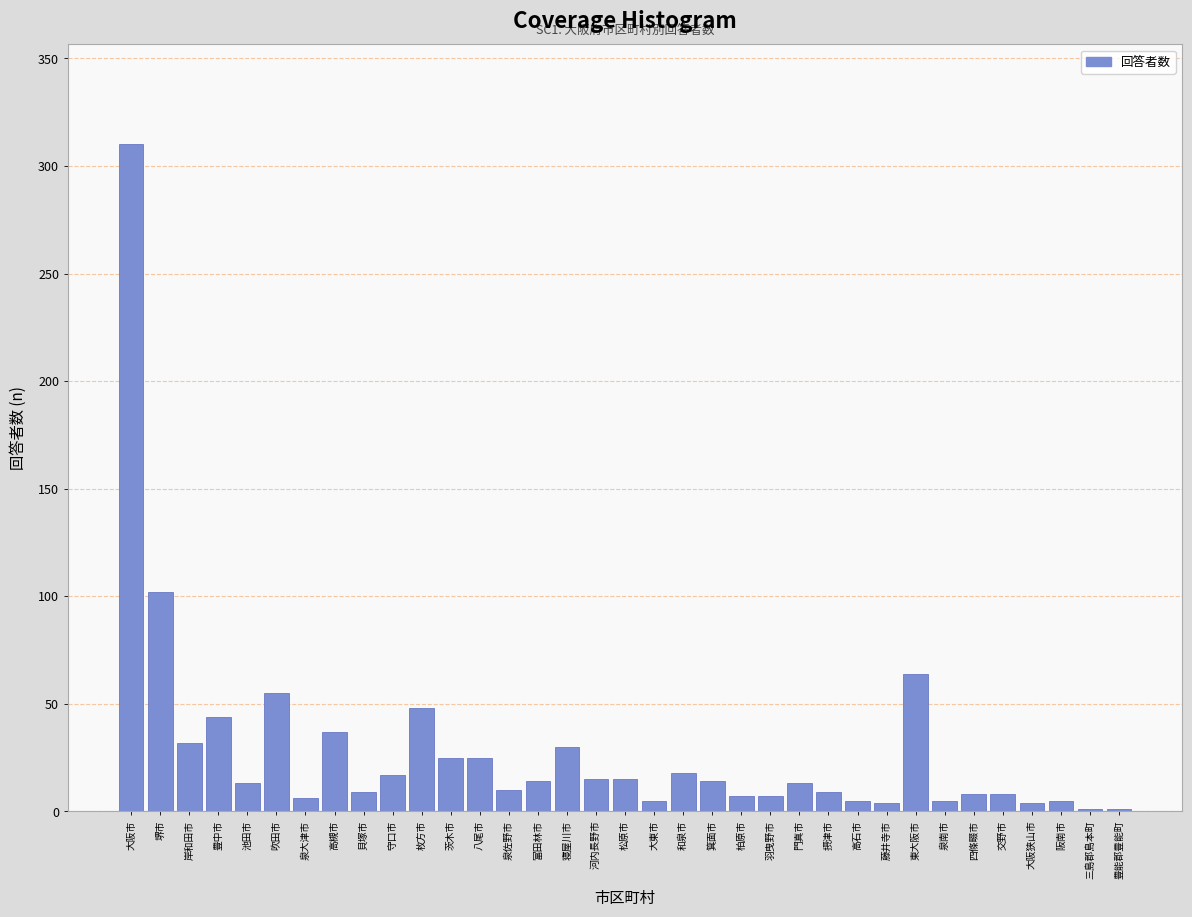

What is the sum of the values at 岸和田市 and 摂津市?

41